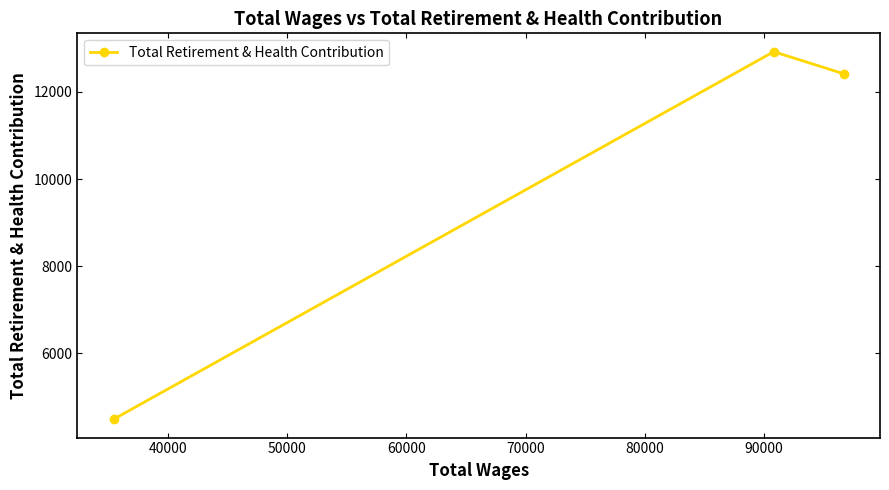

What is the difference between the maximum and minimum values?

8438